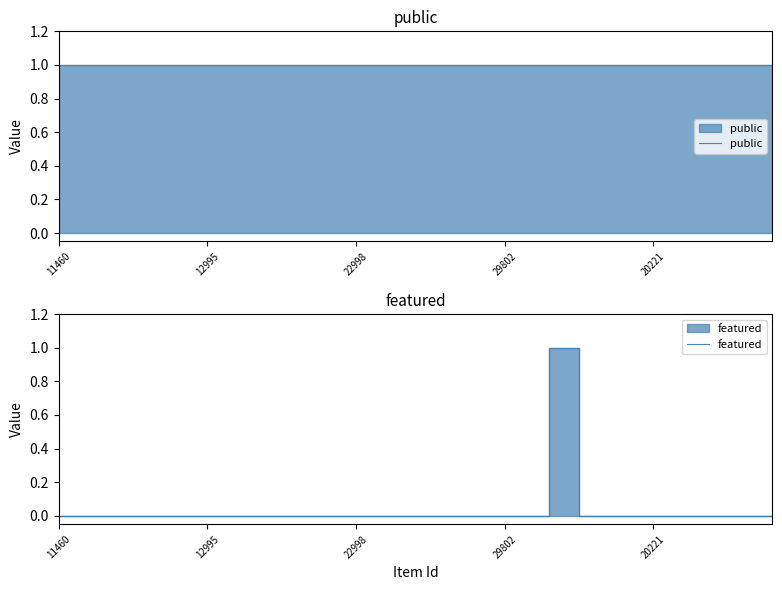

True or false: featured and public cross at least once.

False